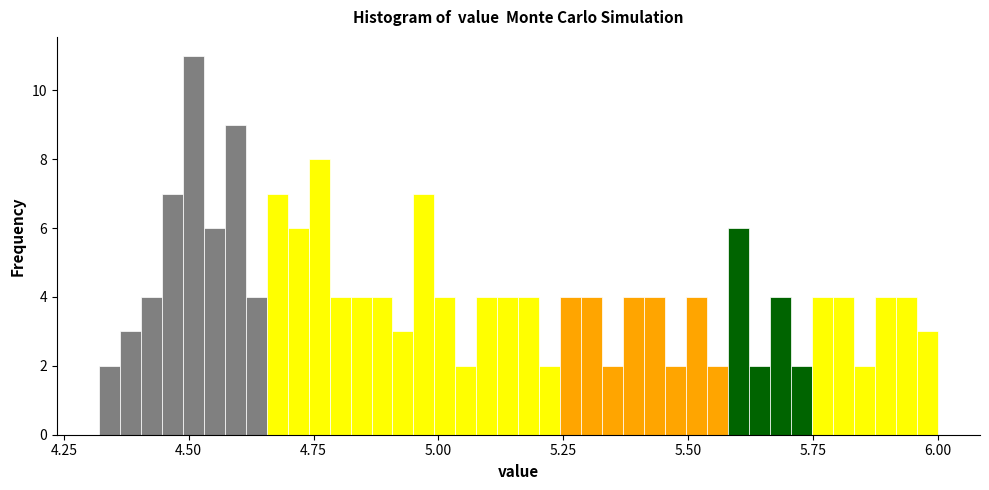

Read against the x-axis, roughly where is the centre of the tallest bar?

4.50